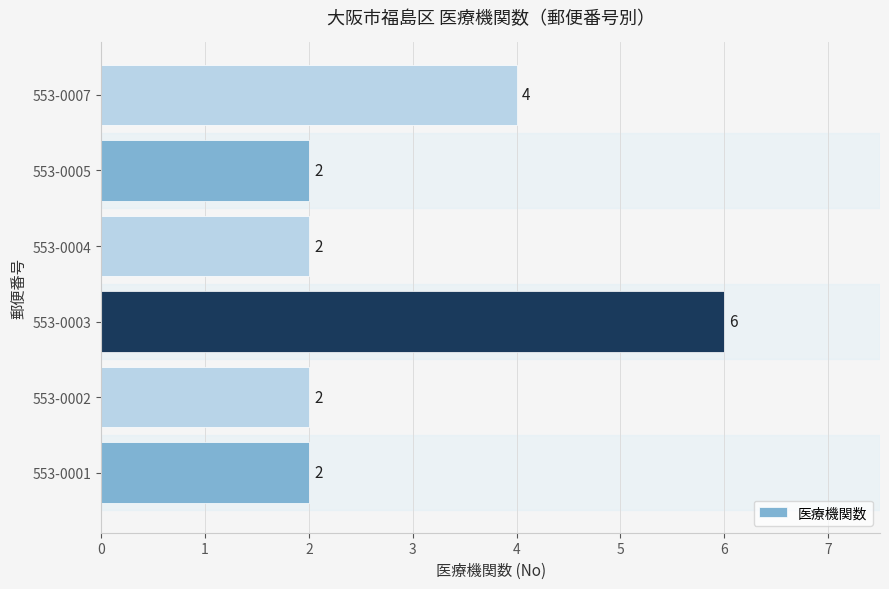

Between 553-0002 and 553-0007, which is larger?

553-0007